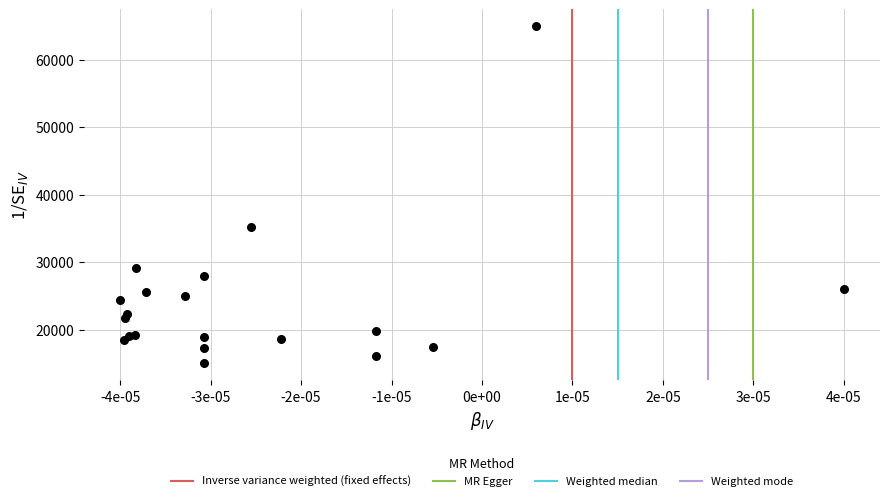

What Y value in the scatter plot is closest to 40000?

35169.5